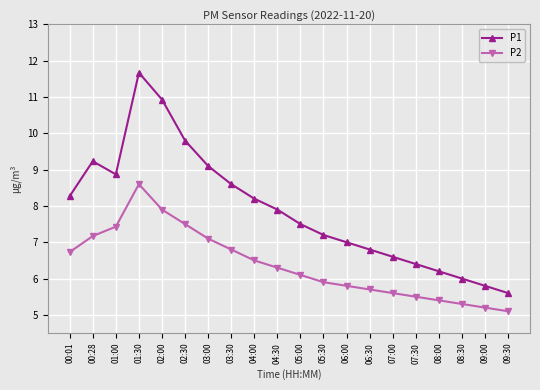

What is the sum of all P2 values?

127.6